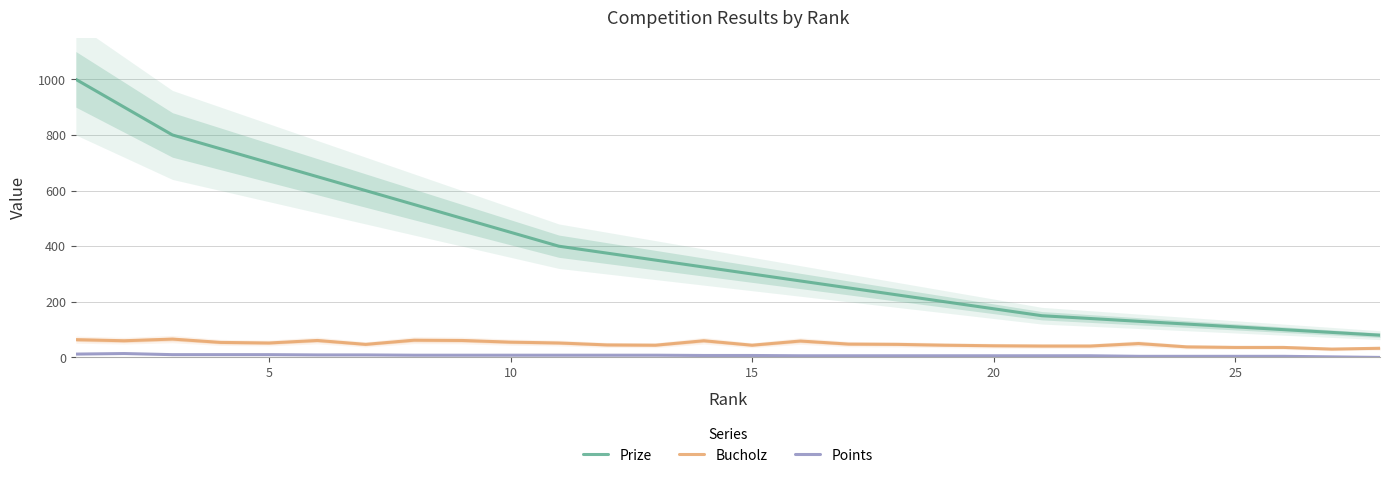

How many interior local peaks does the Bucholz series have?

6